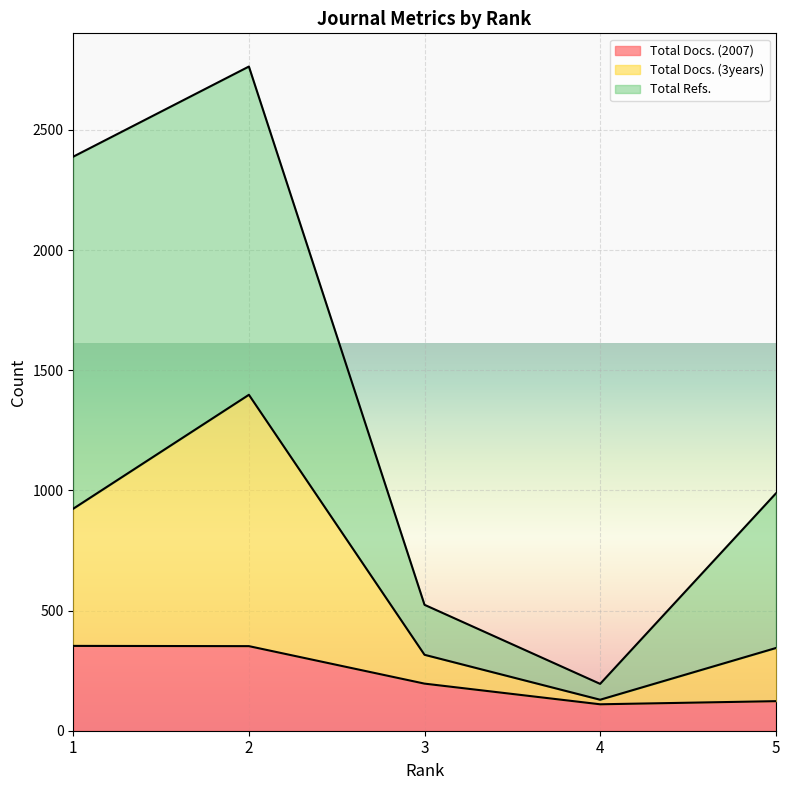

True or false: Total Refs. and Total Docs. (3years) intersect in this chart.

False